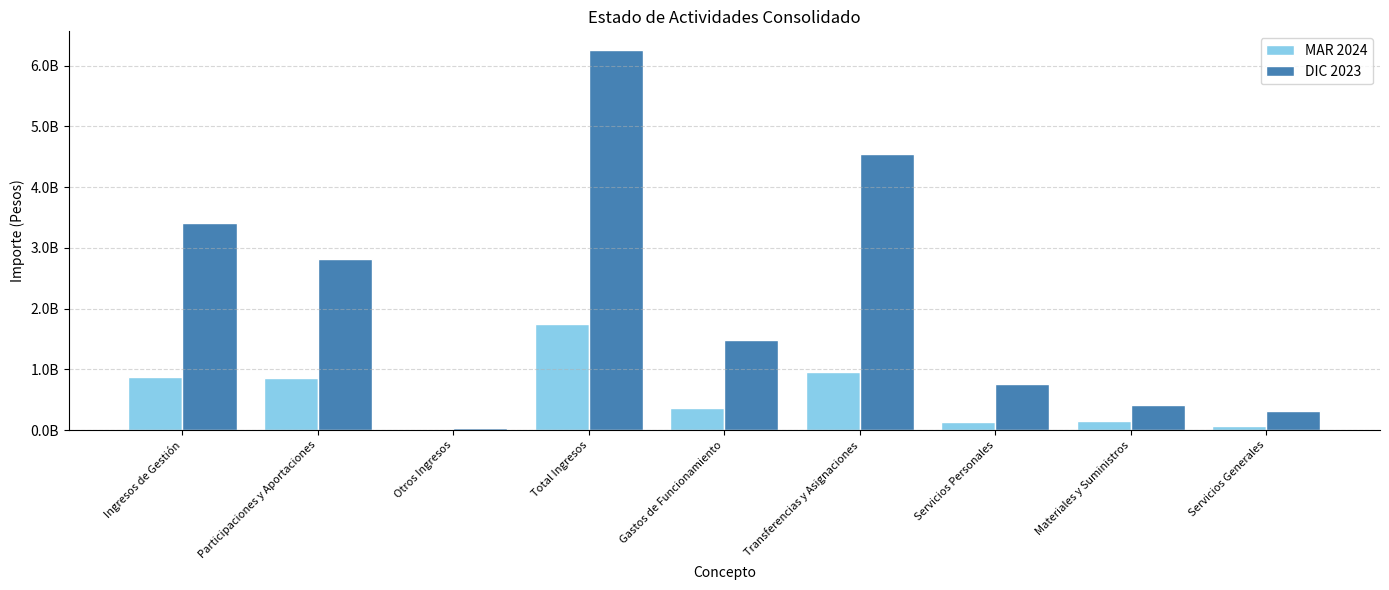

What is the value of the MAR 2024 bar at the 6th from the left?

964685765